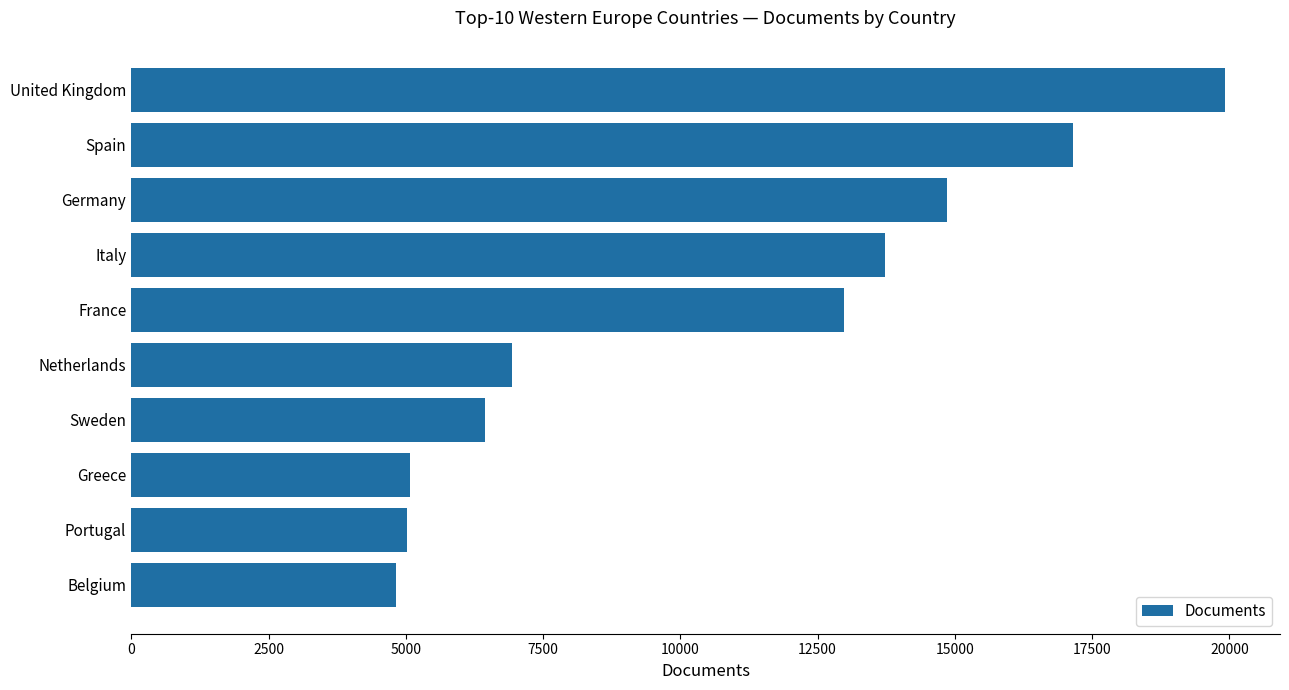

Which has a higher value, France or Germany?

Germany